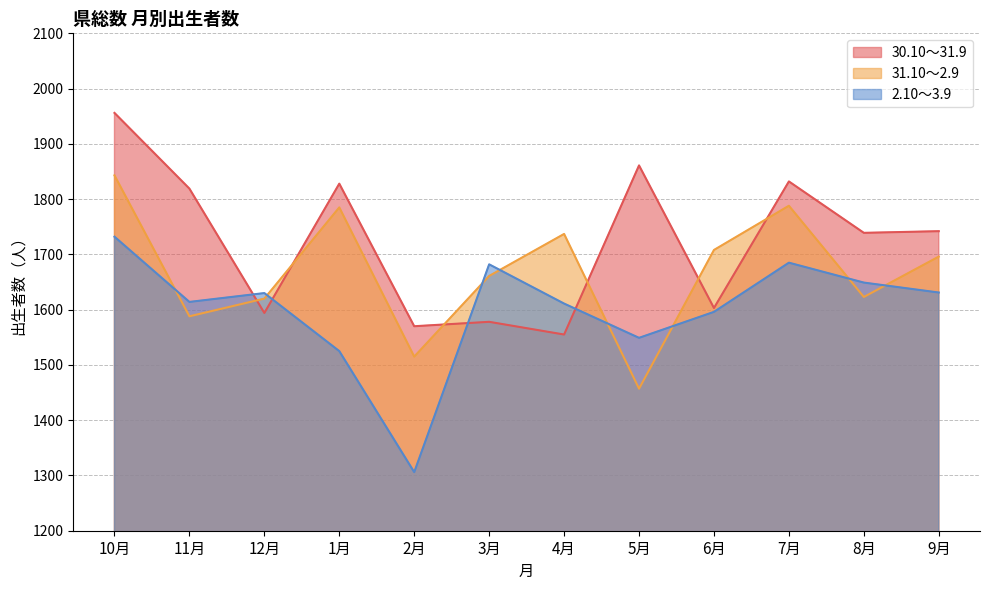

Which series has the largest total across all categories?

30.10～31.9